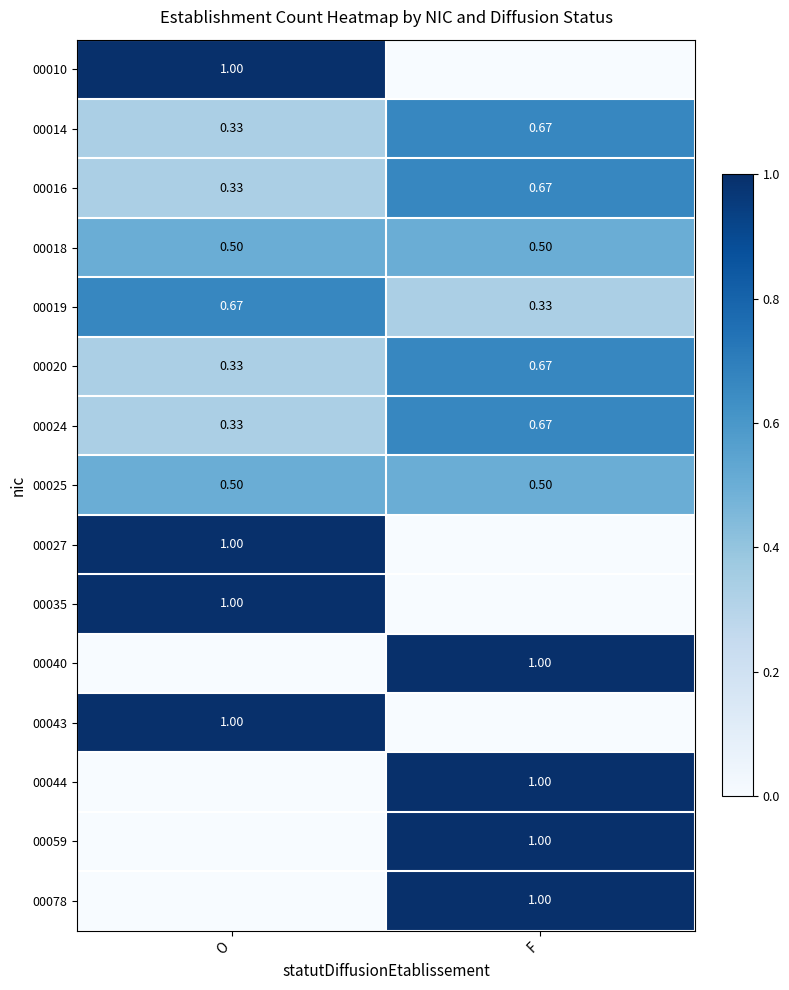

Is the value of 00027 at O greater than the value of 00018 at O?

Yes